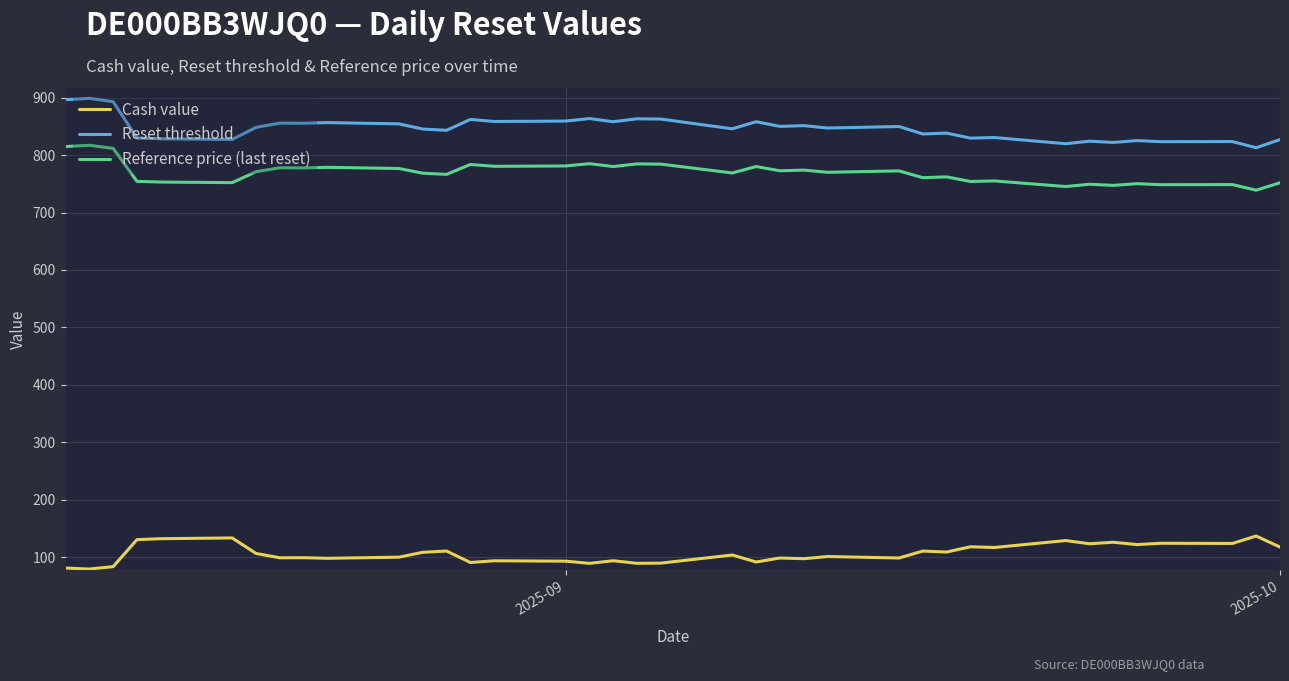

What is the maximum value shown in the chart?

898.7